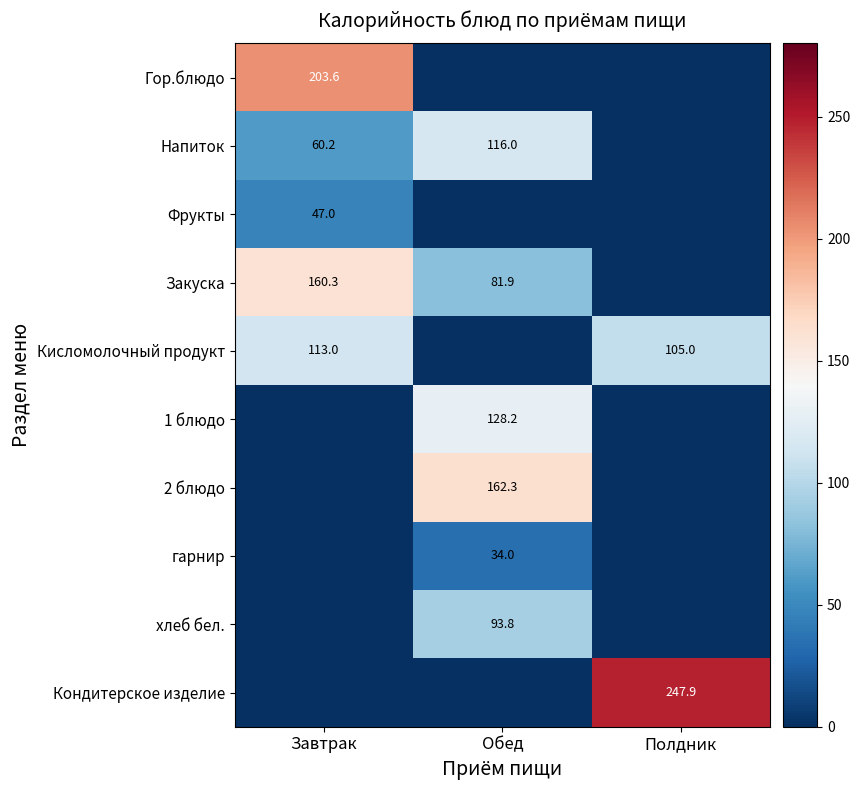

The Закуска series shows 51.4 at Обед. True or false?

False